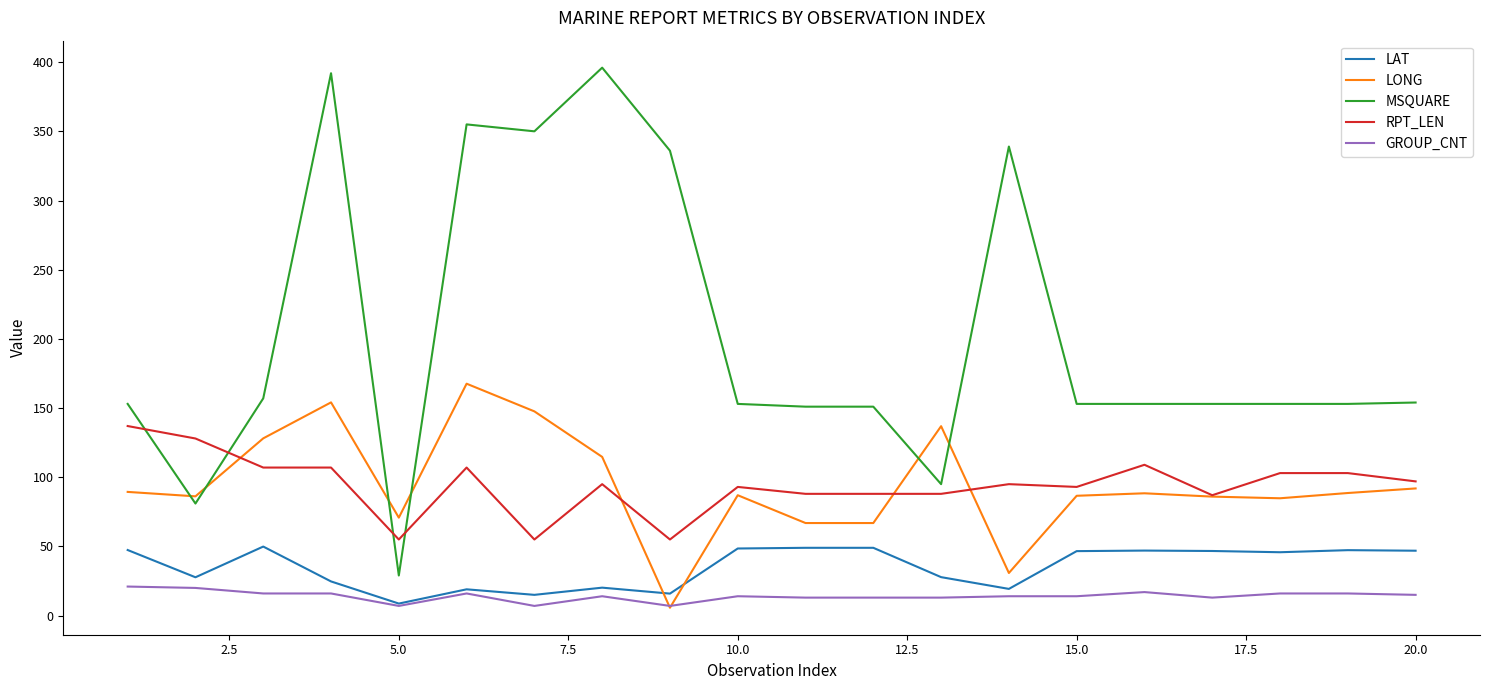

True or false: LAT and RPT_LEN intersect in this chart.

False